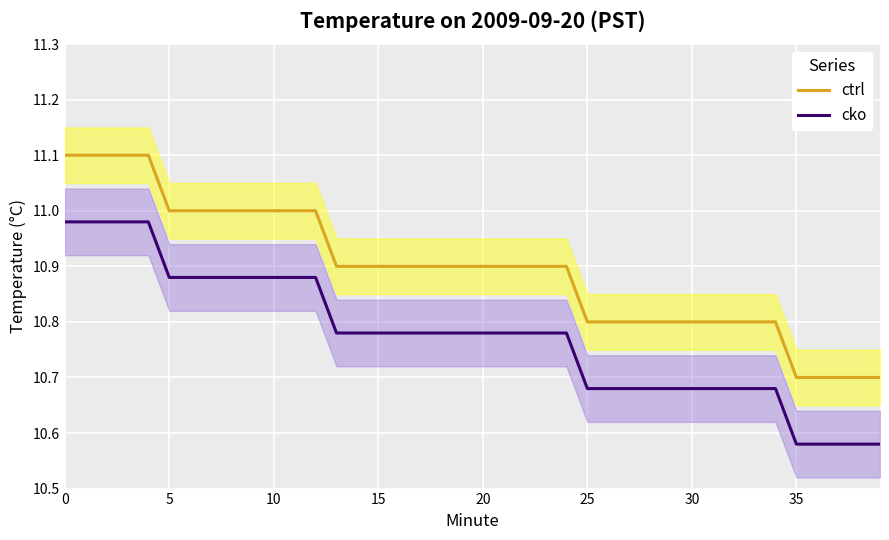

True or false: ctrl has more than 0 interior local peaks.

False